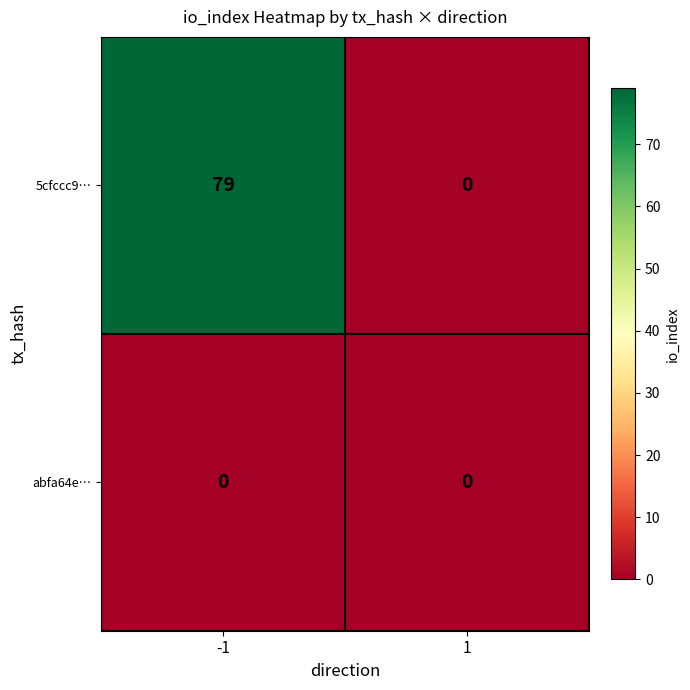

Which series has the largest total across all categories?

5cfccc9…